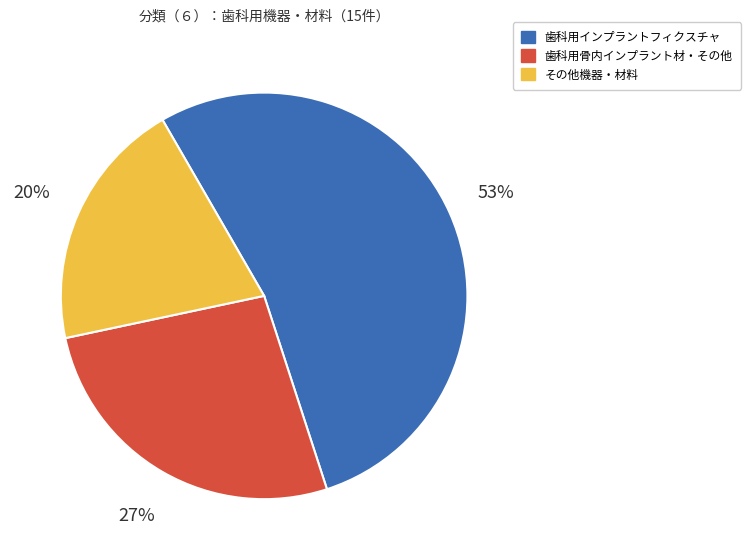

To the nearest percent, what is the average slice percentage?

33%